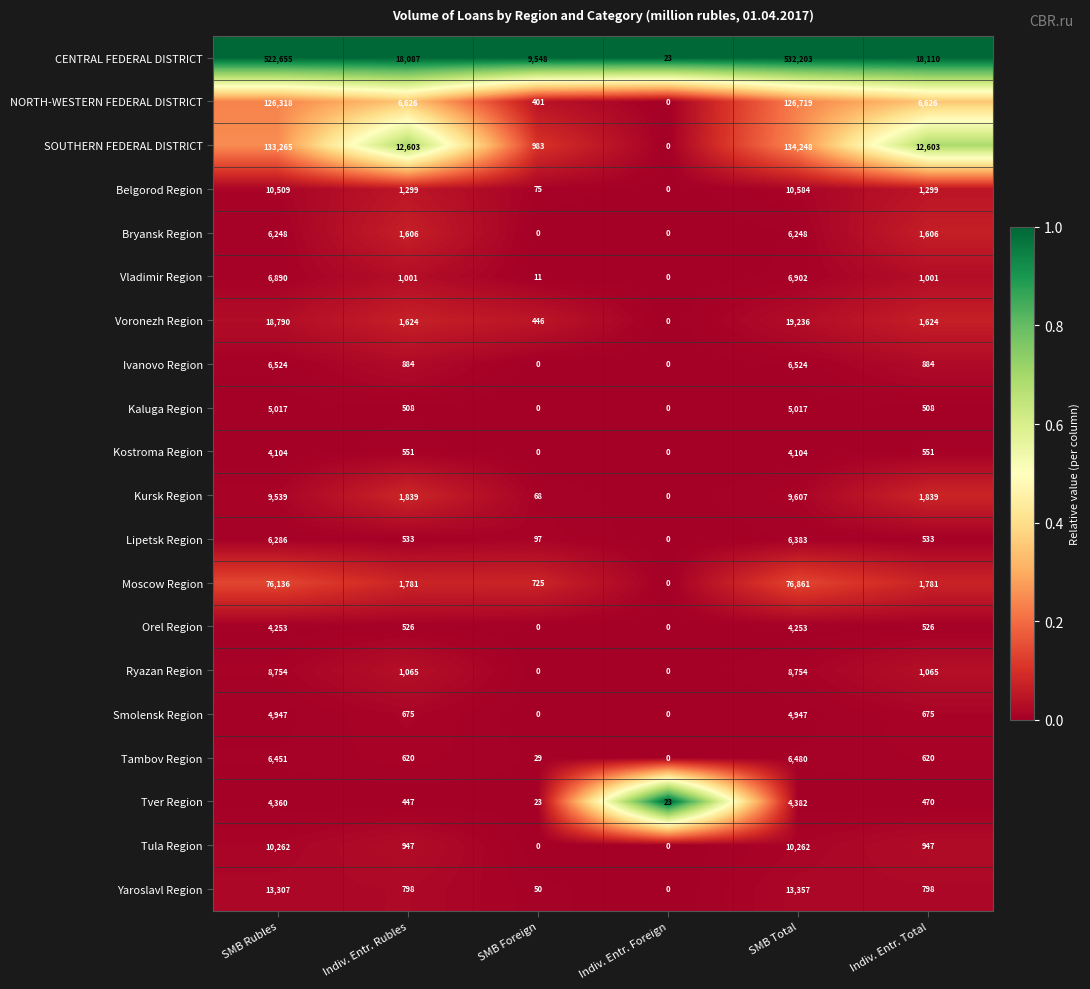

Where does the Voronezh Region series first go above 1624?

SMB Rubles